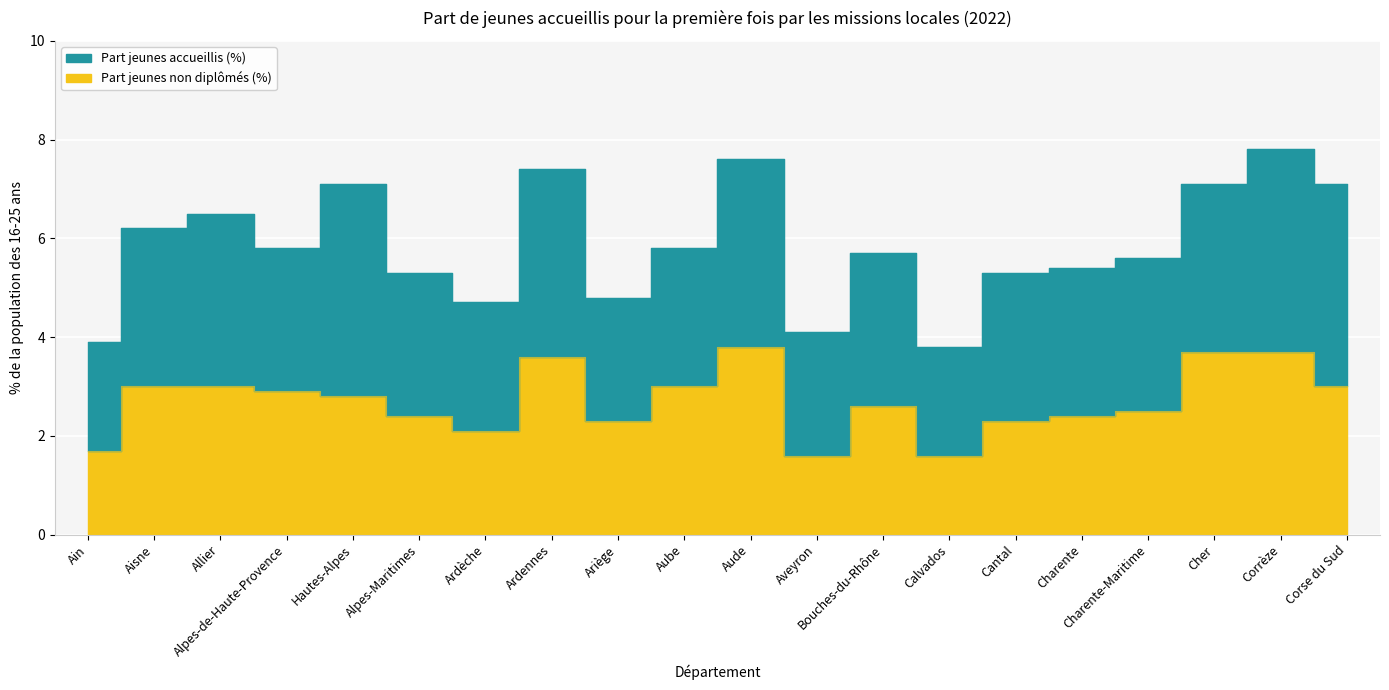

In Part jeunes non diplômés (%), how many points are higher than both neighbors (excluding endpoints)?

3